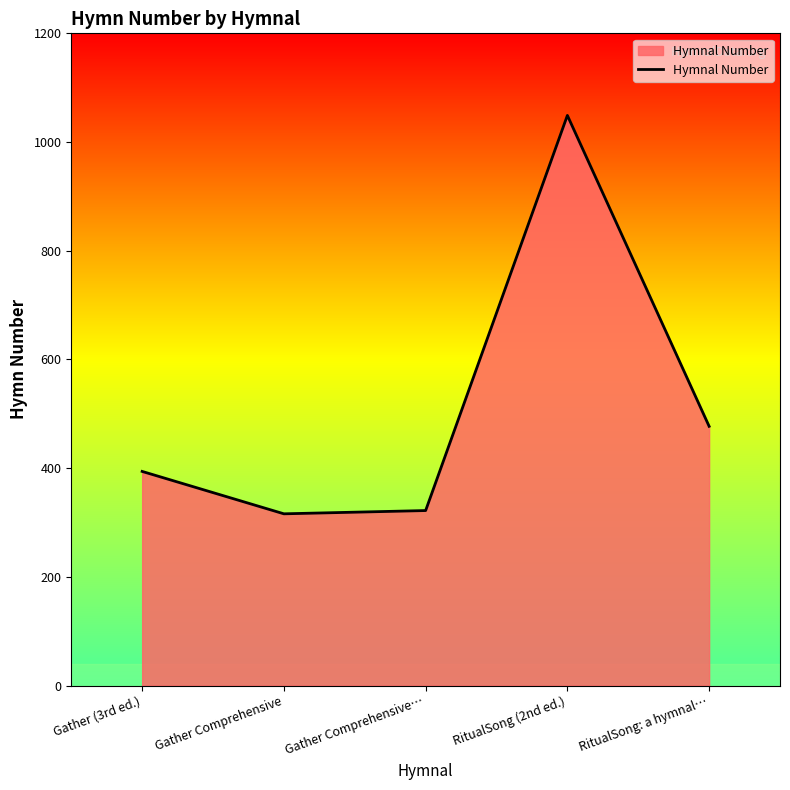

True or false: the data shows 477 at RitualSong: a hymnal….

True